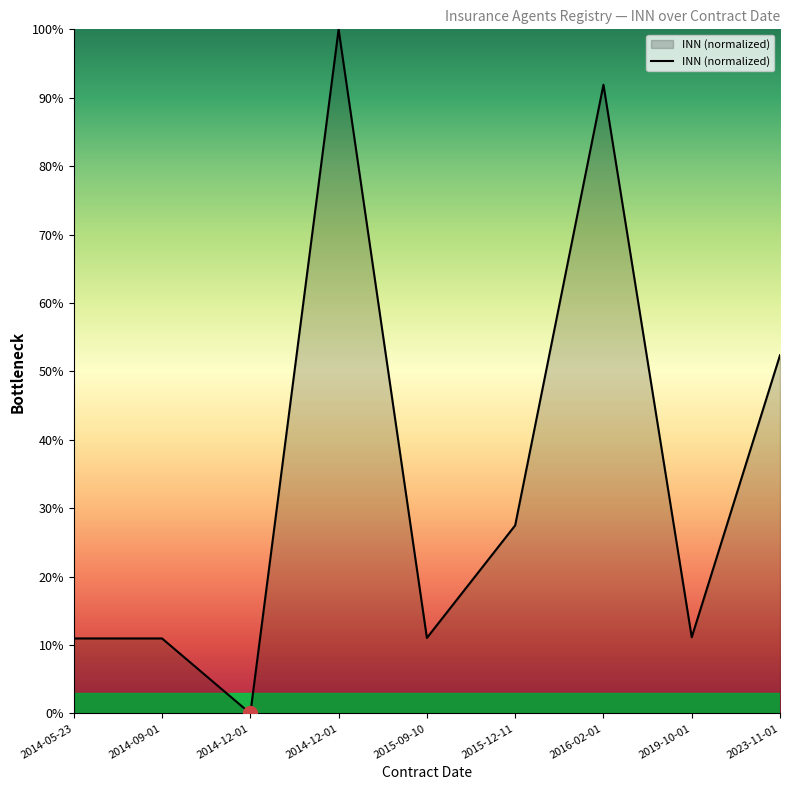

What is the label of the 1st point from the right?

2023-11-01